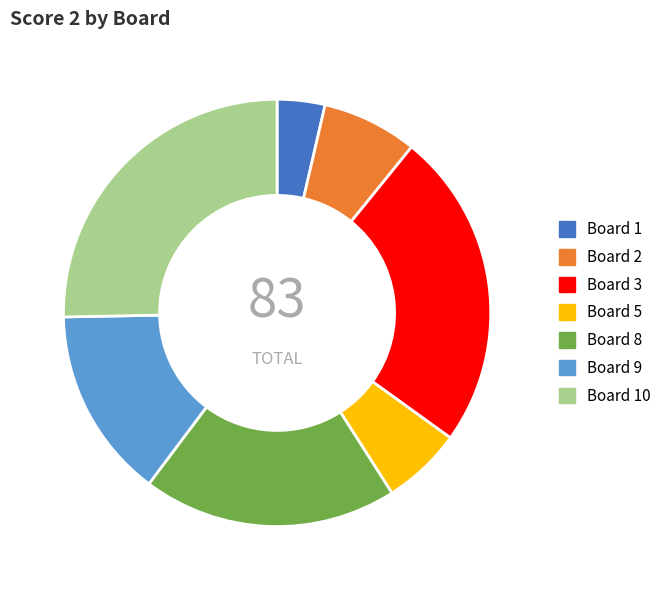

Count the number of slices in the pie.

7